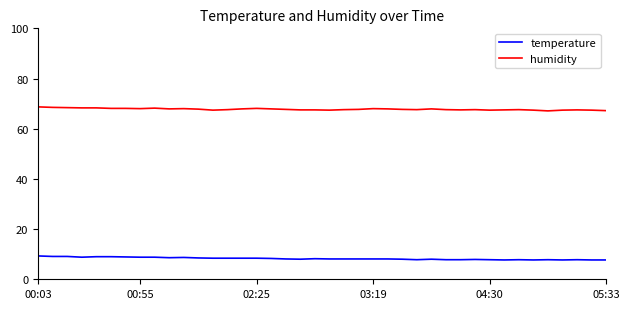

Which series has the largest total across all categories?

humidity